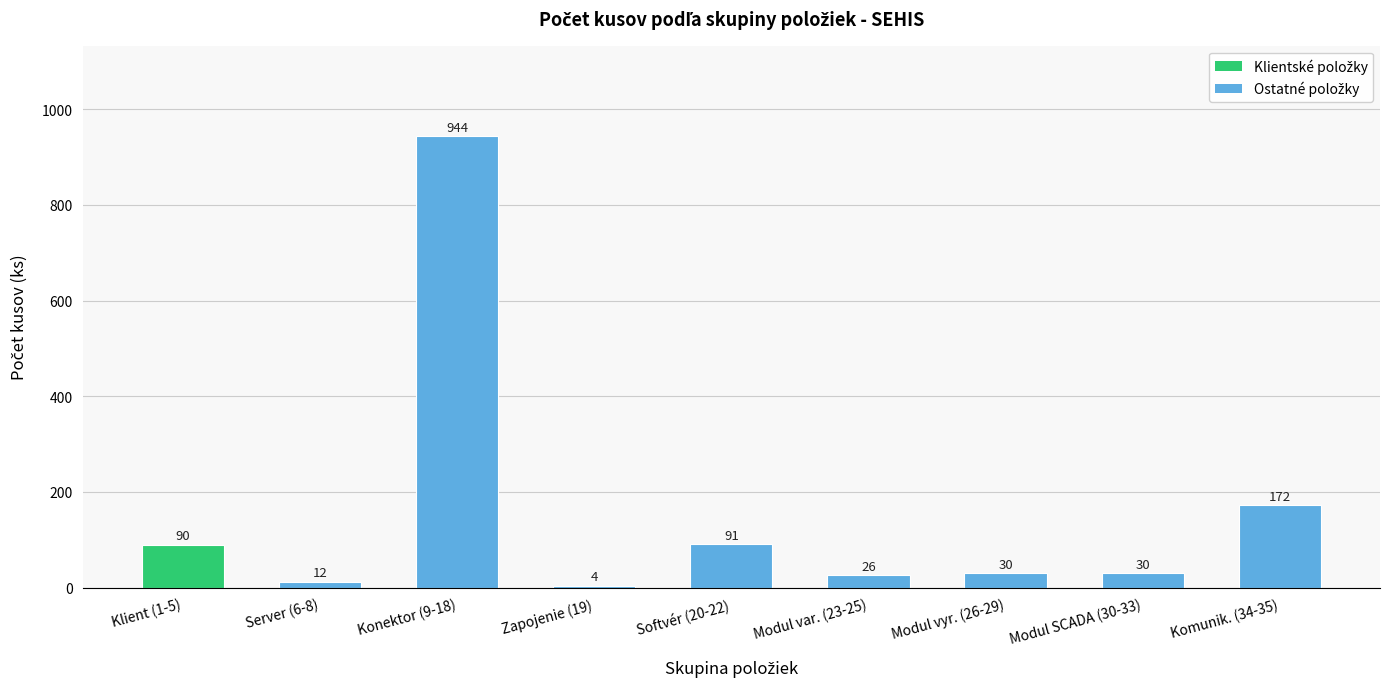

What is the value of the 8th bar from the left?

30